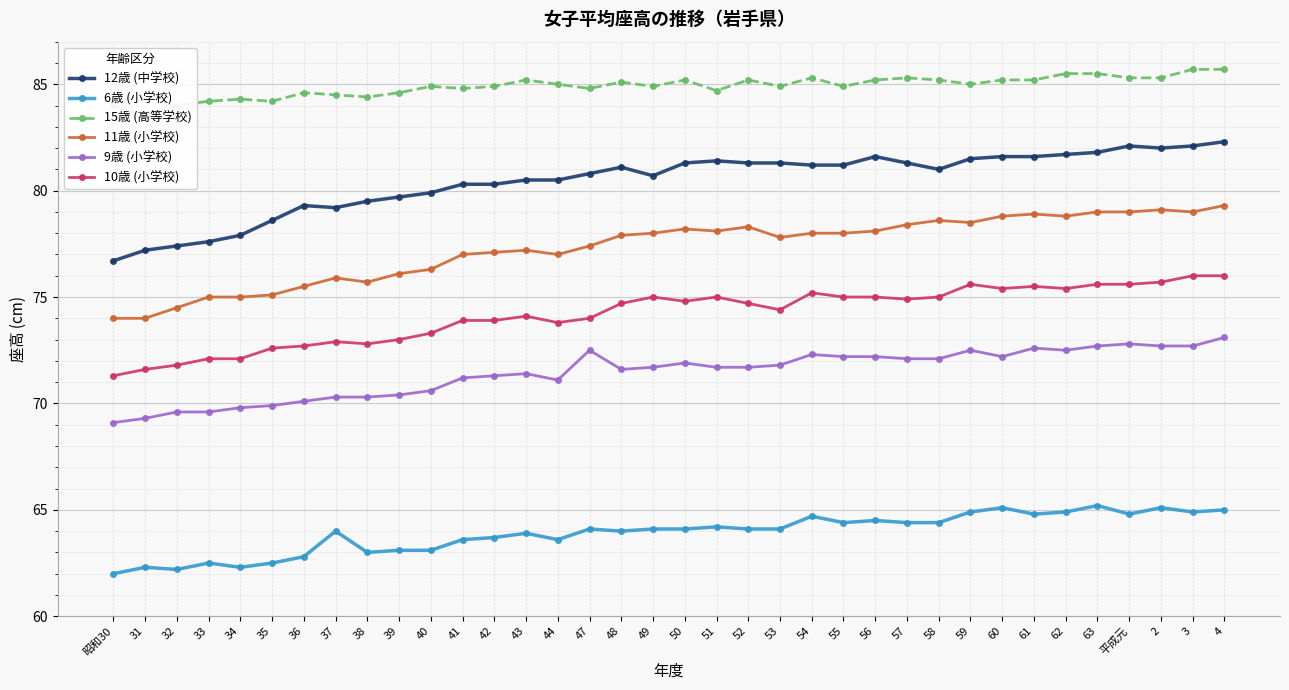

What is the lowest value of the 11歳 (小学校) series?

74.0